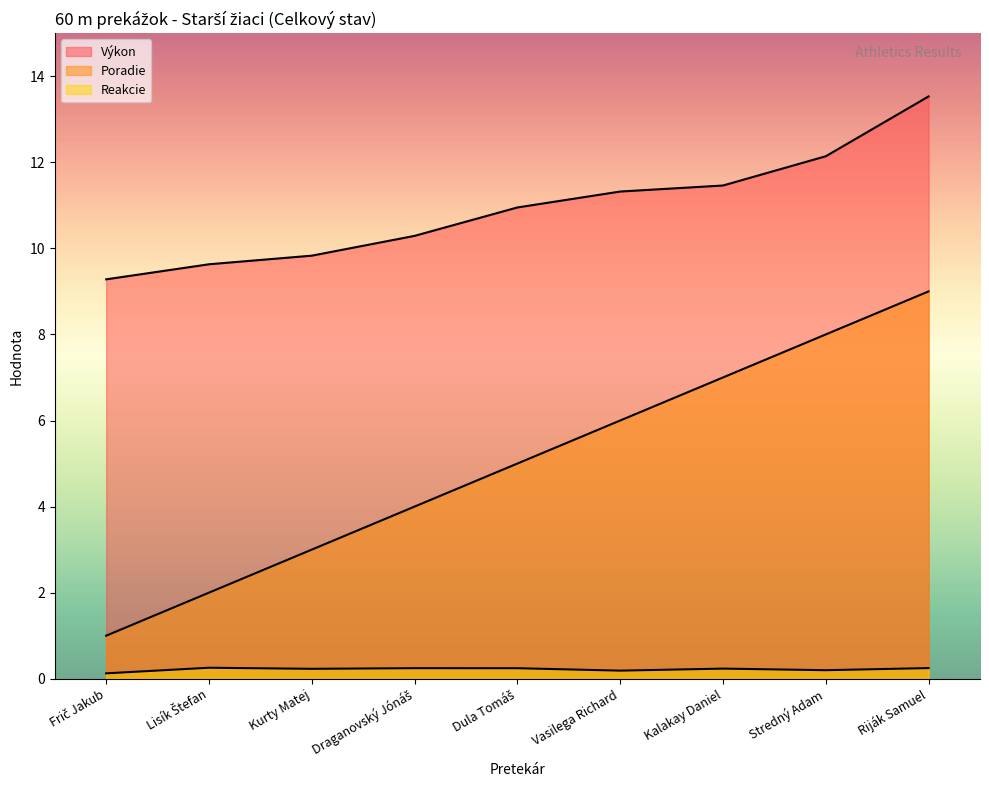

Between Stredný Adam and Kurty Matej, which is larger?

Stredný Adam